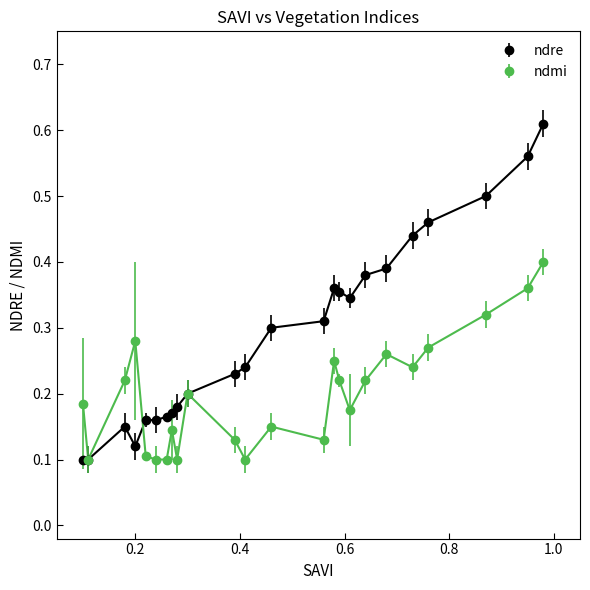

Count the ndre values in the range 0 to 1.

24